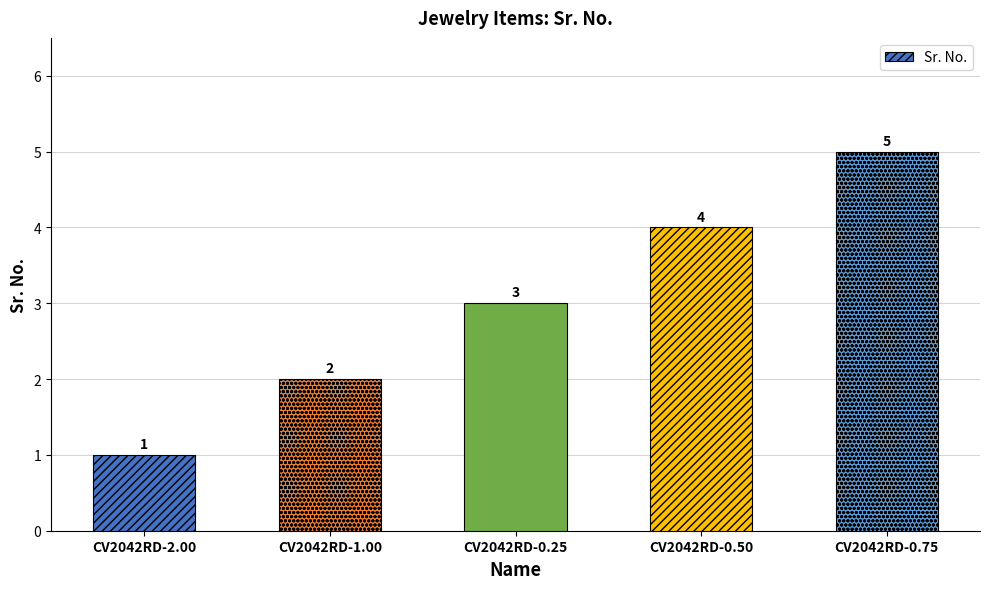

What is the approximate value at CV2042RD-0.75?

5